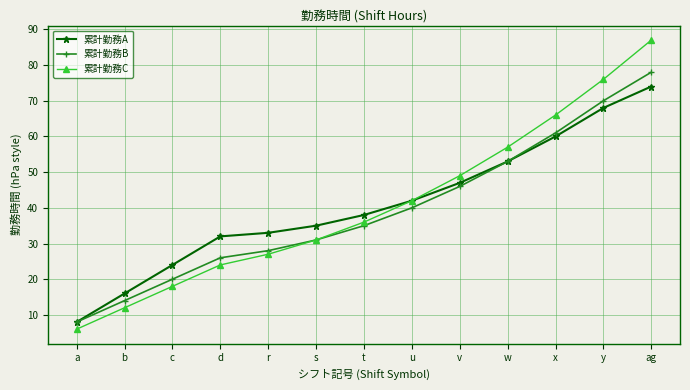

Which series has the largest range (max minus min)?

累計勤務C